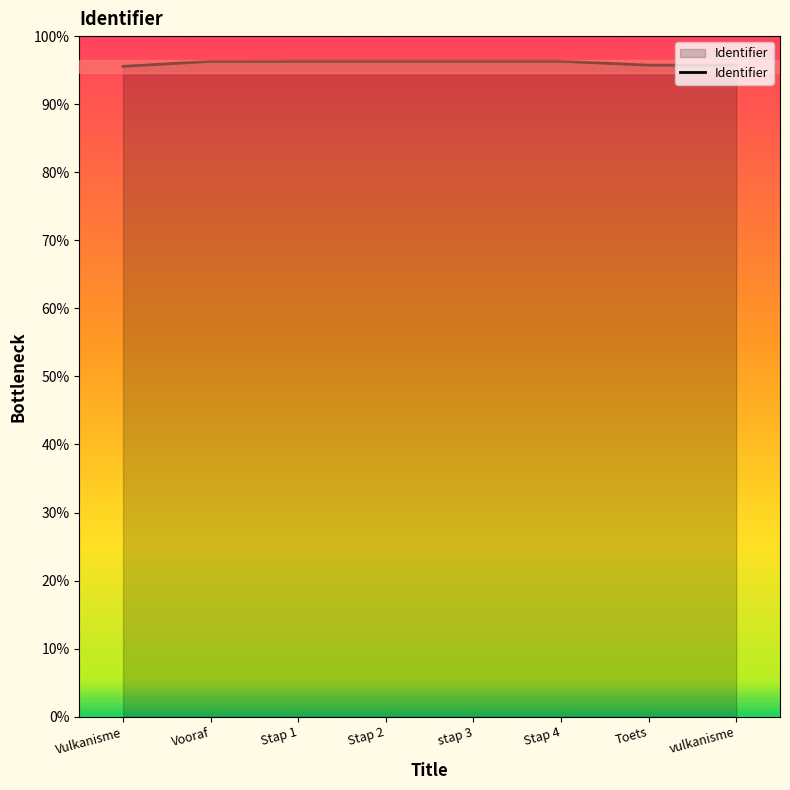

Is this an area chart (filled region under the line)?

Yes